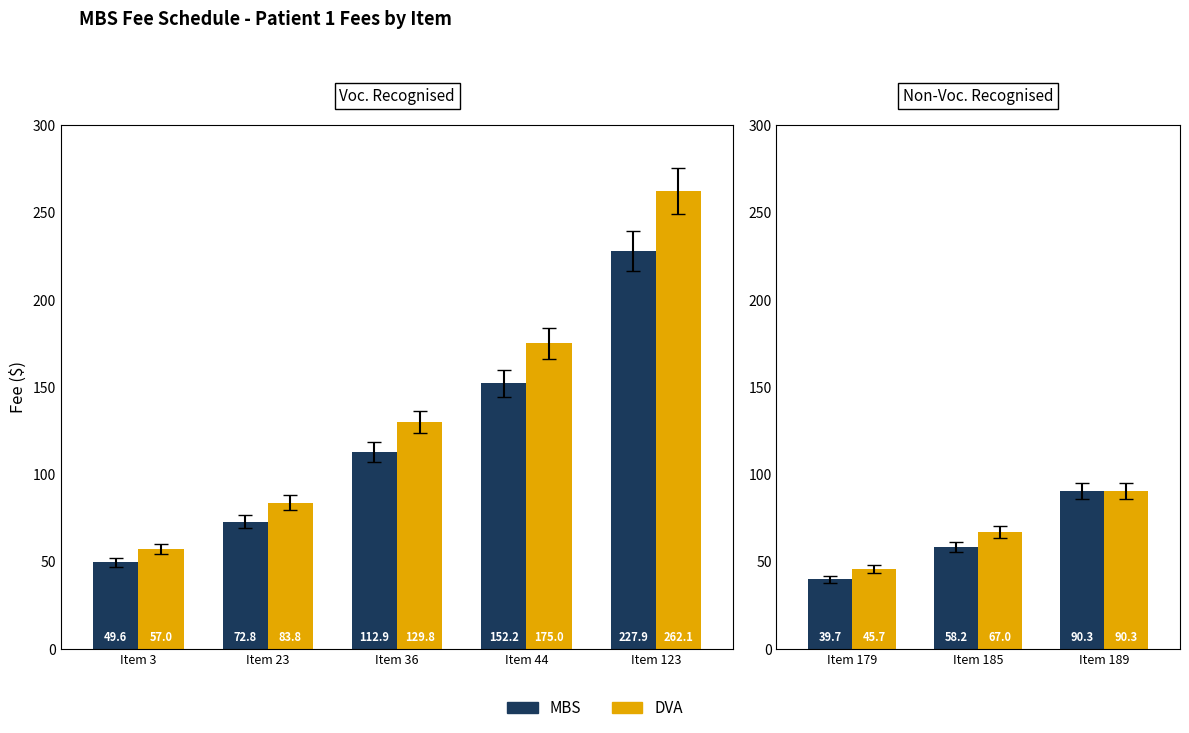

Is the value of DVA at Item 185 greater than the value of MBS at Item 179?

Yes